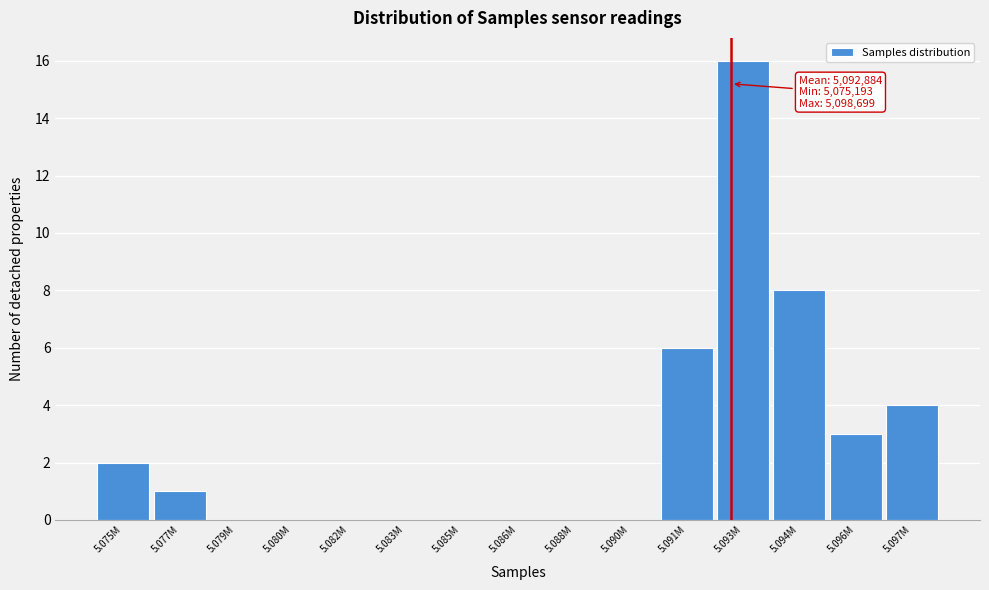

Reading left to right, extract all data points from this chart.

5.075M=2	5.077M=1	5.079M=0	5.080M=0	5.082M=0	5.083M=0	5.085M=0	5.086M=0	5.088M=0	5.090M=0	5.091M=6	5.093M=16	5.094M=8	5.096M=3	5.097M=4